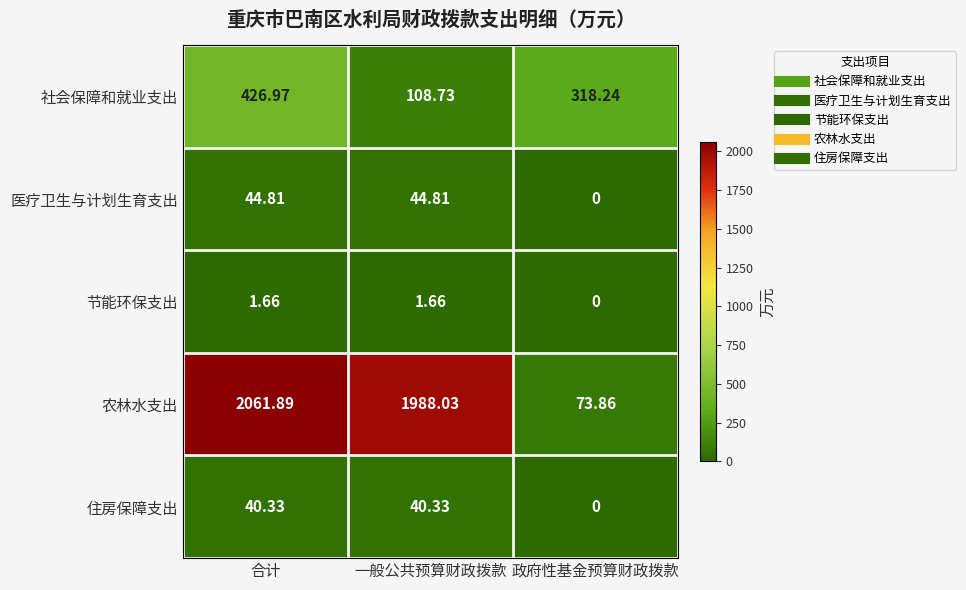

Where is 节能环保支出 nearest to the value 0?

政府性基金预算财政拨款